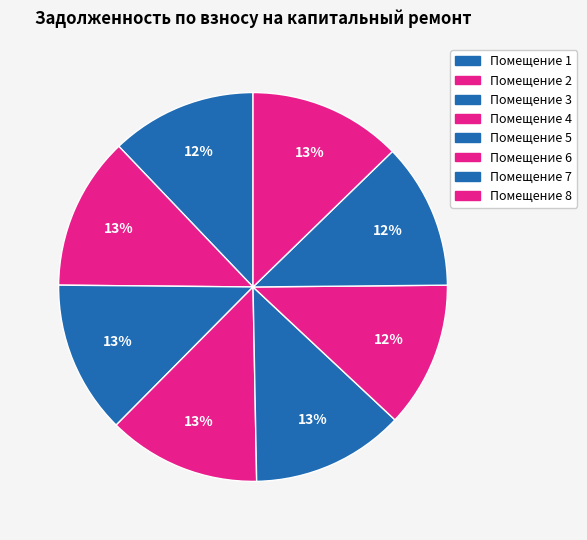

What is the largest slice in the pie chart?

2